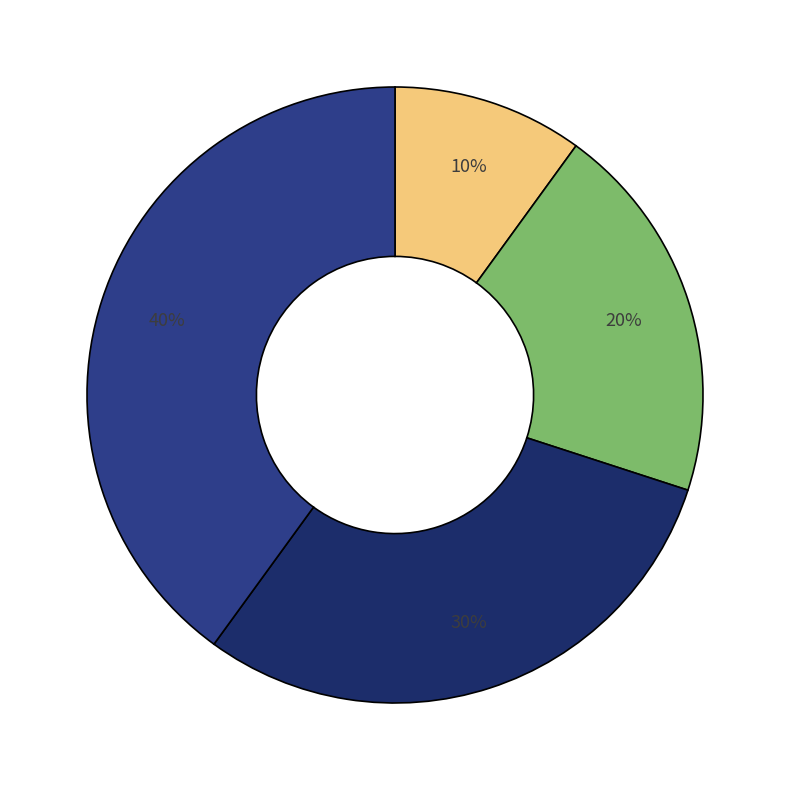

To the nearest percent, what is the average slice percentage?

25%